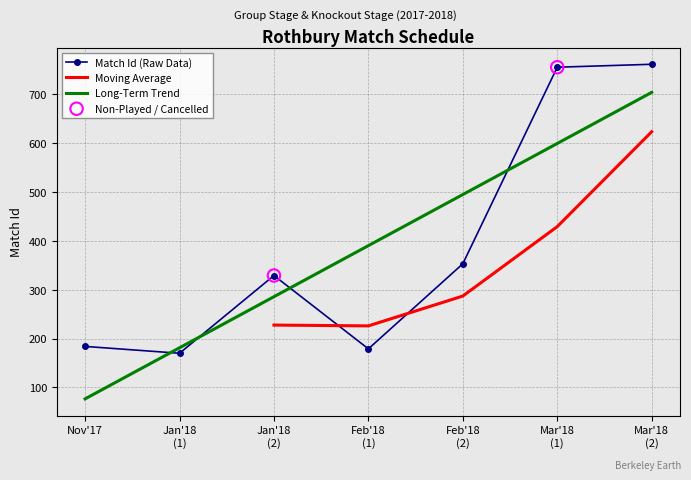

The Match Id (Raw Data) series shows 184.0 at Nov'17. True or false?

True